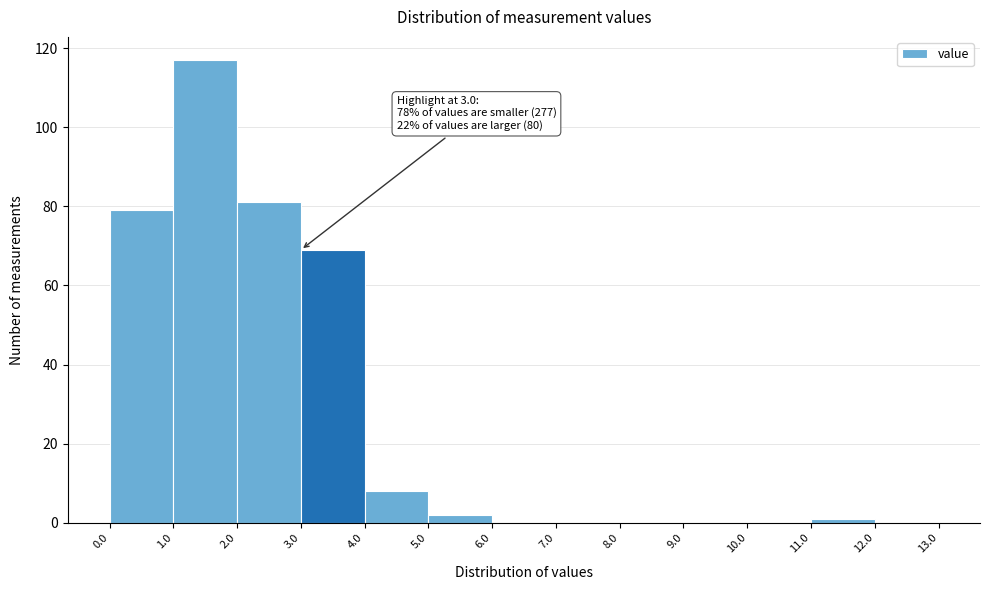

Which range on the x-axis has the tallest bar?

1.0 to 2.0